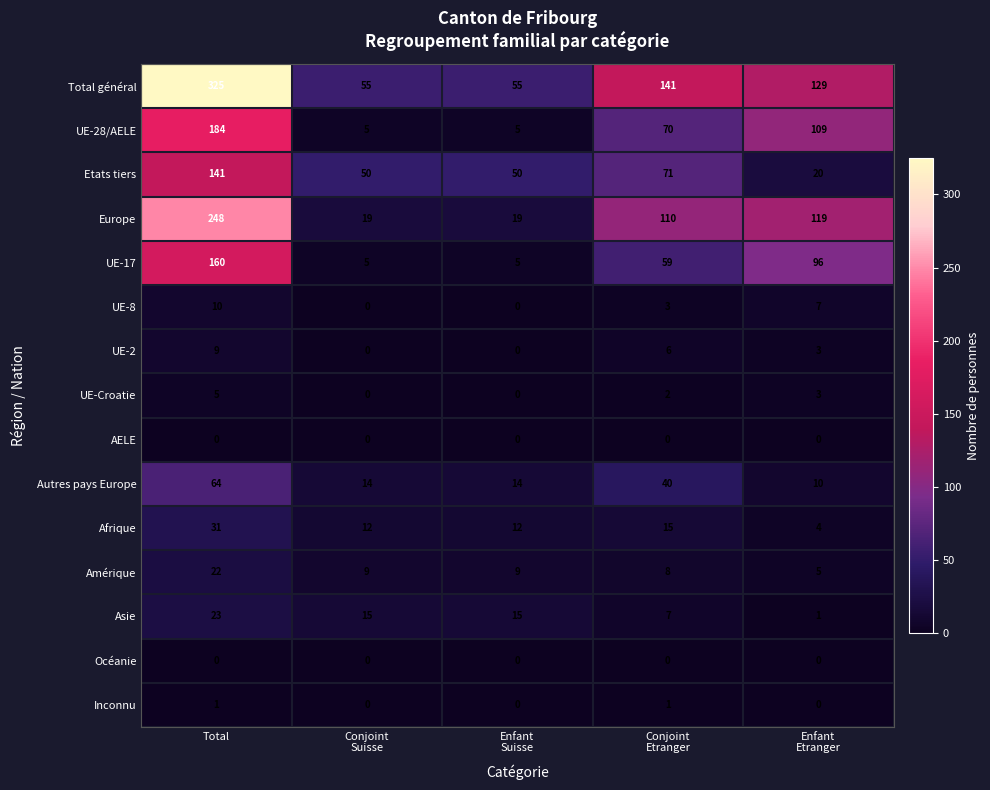

The Etats tiers series shows 141 at Total. True or false?

True